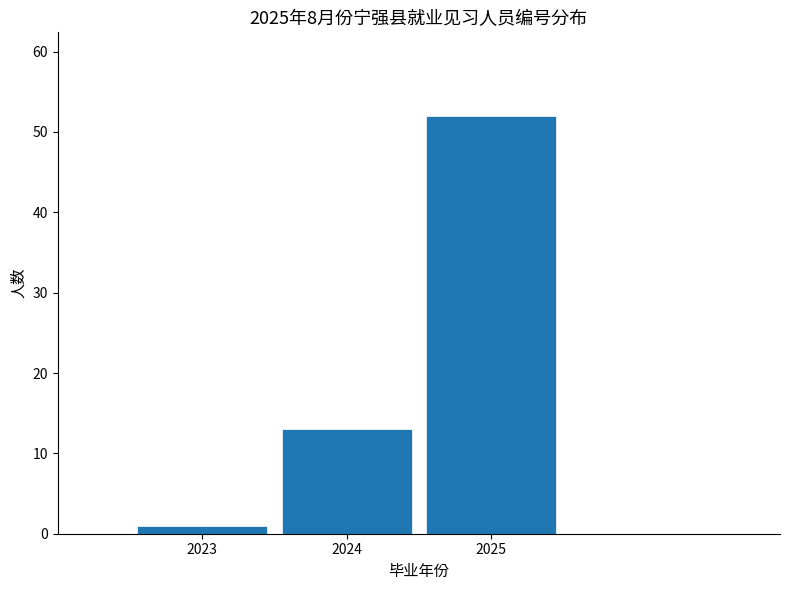

Reading left to right, list every bar in this chart as the range it spans on the x-axis followed by its height. The values are not printed on the chart, so give them approximately, as read against the axis.

2022.5 to 2023.5: 1
2023.5 to 2024.5: 13
2024.5 to 2025.5: 52